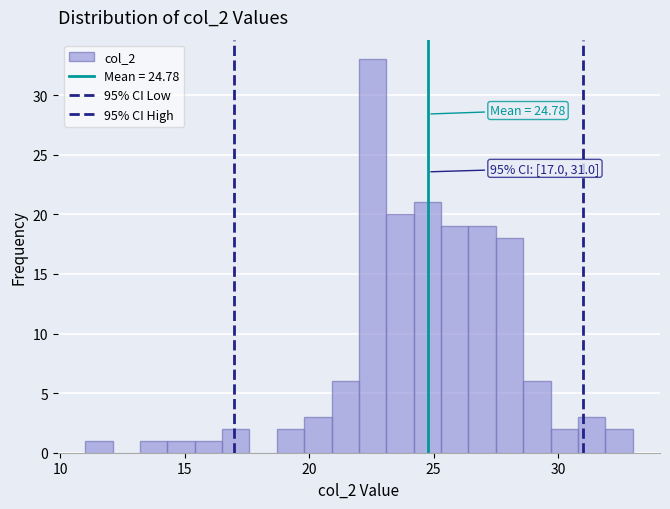

Read against the x-axis, roughly where is the centre of the tallest bar?

22.5